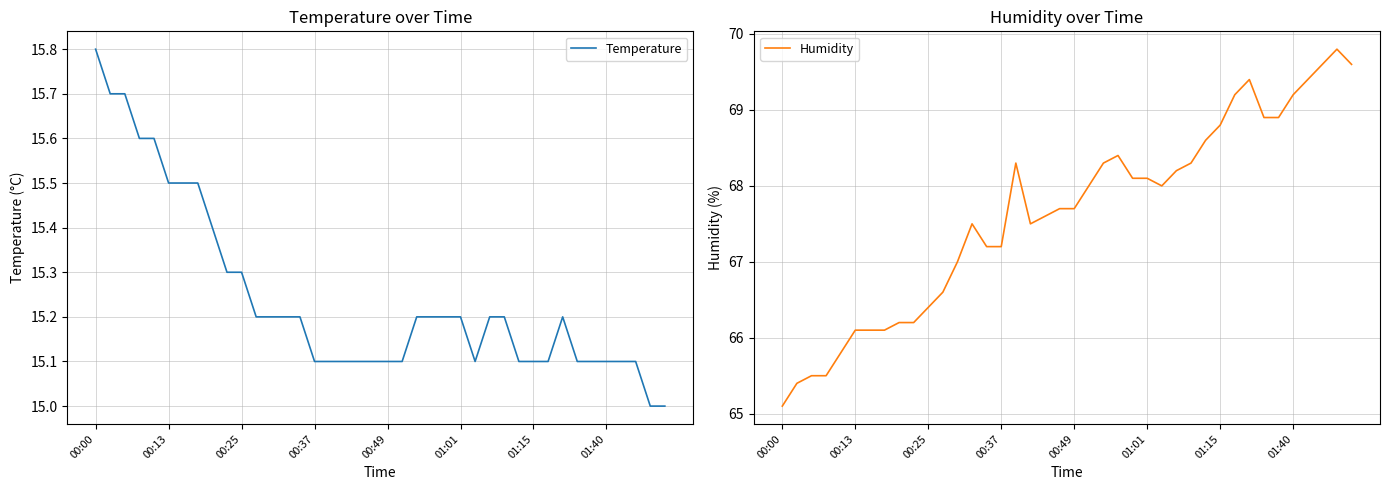

Which category has the highest value in the Temperature series?

00:00